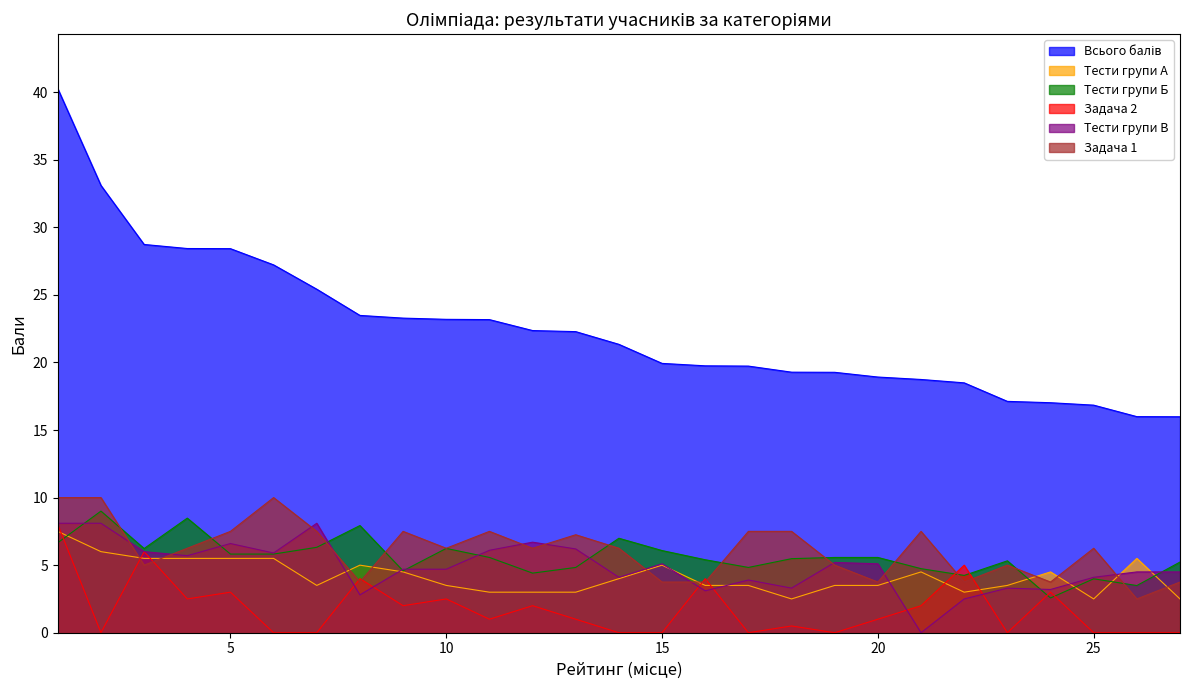

How many times do Задача 2 and Тести групи В cross each other?

6